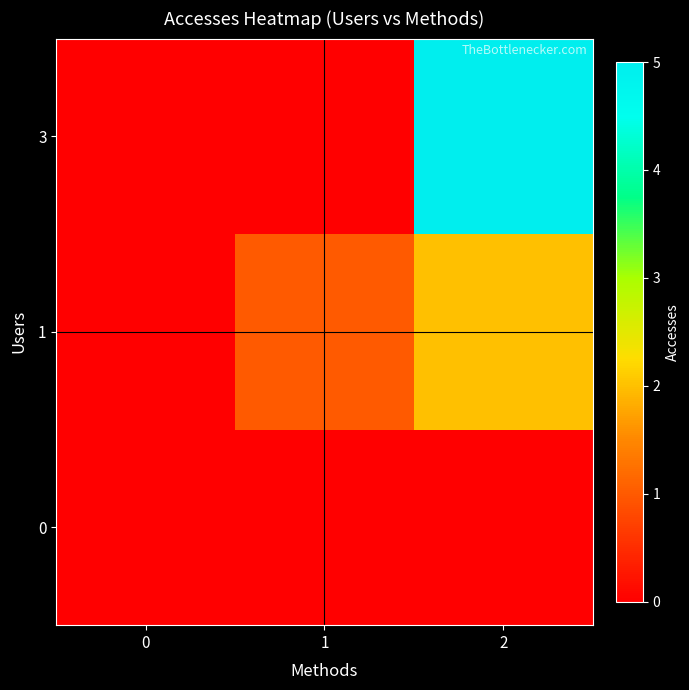

Reading right to left, transcribe all the data shown in this chart.

0: 2=0	1=0	0=0
1: 2=2	1=1	0=0
3: 2=5	1=0	0=0